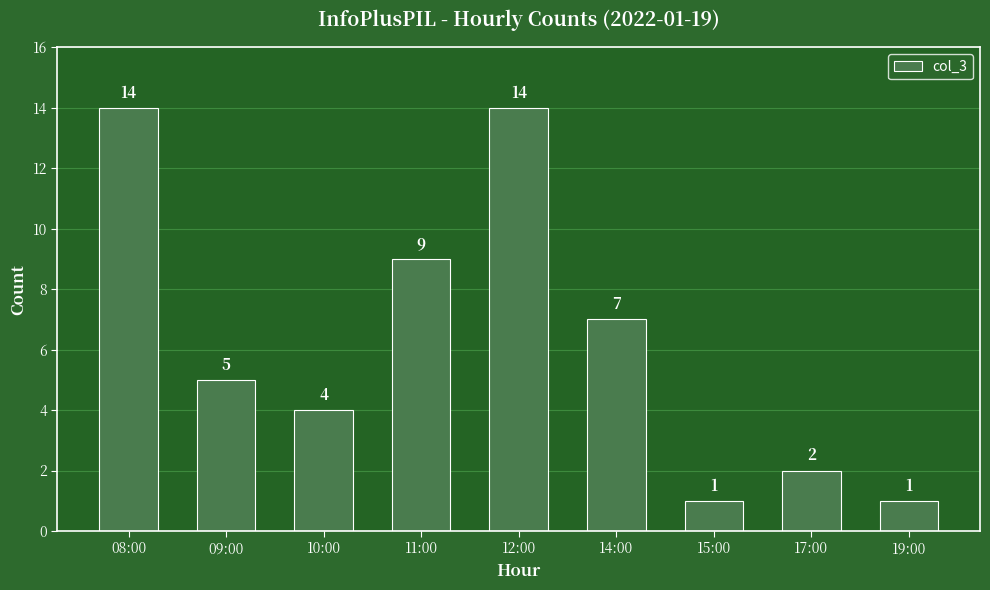

What value does the data have at 10:00, to the nearest 5?

5